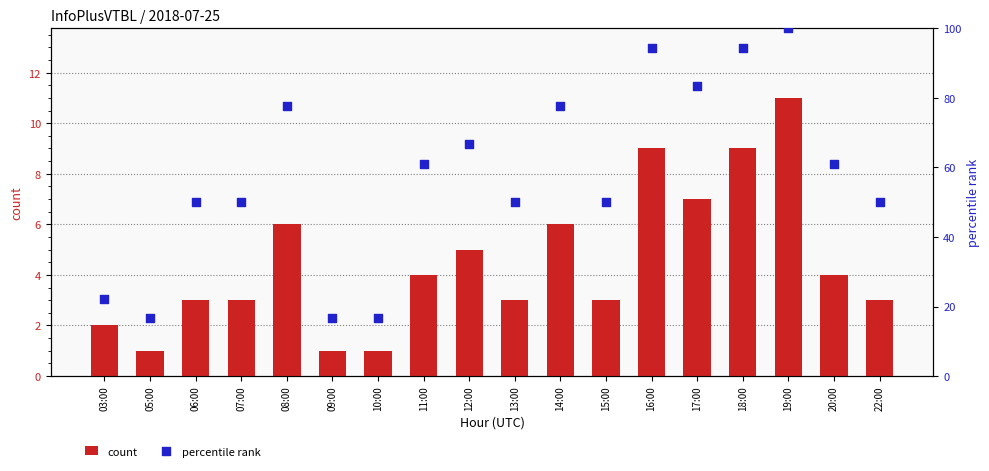

Which series reaches the minimum Y coordinate?

count